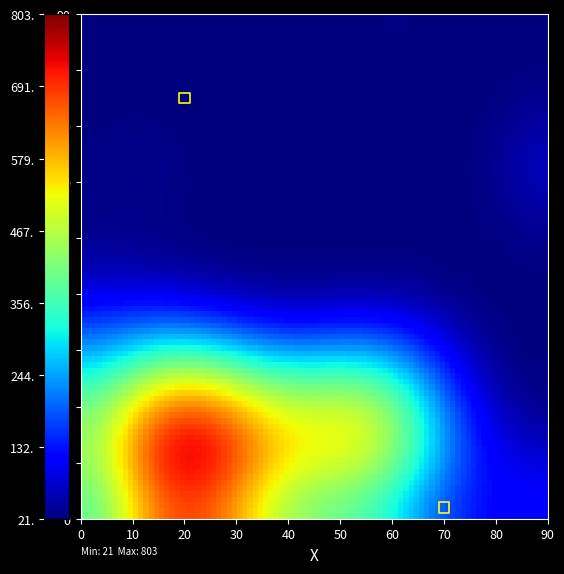

What Y value in the scatter plot is closest to 38?

2.0